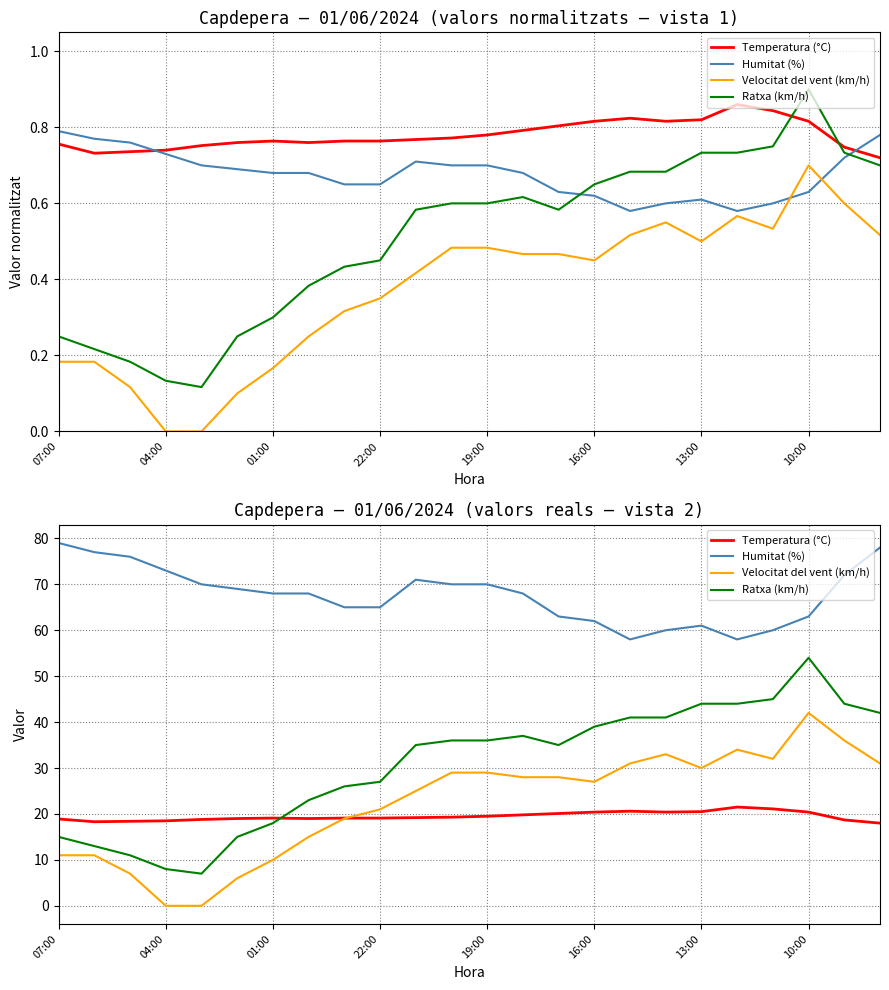

What are all the series names shown in the legend?

Temperatura (°C), Humitat (%), Velocitat del vent (km/h), Ratxa (km/h)